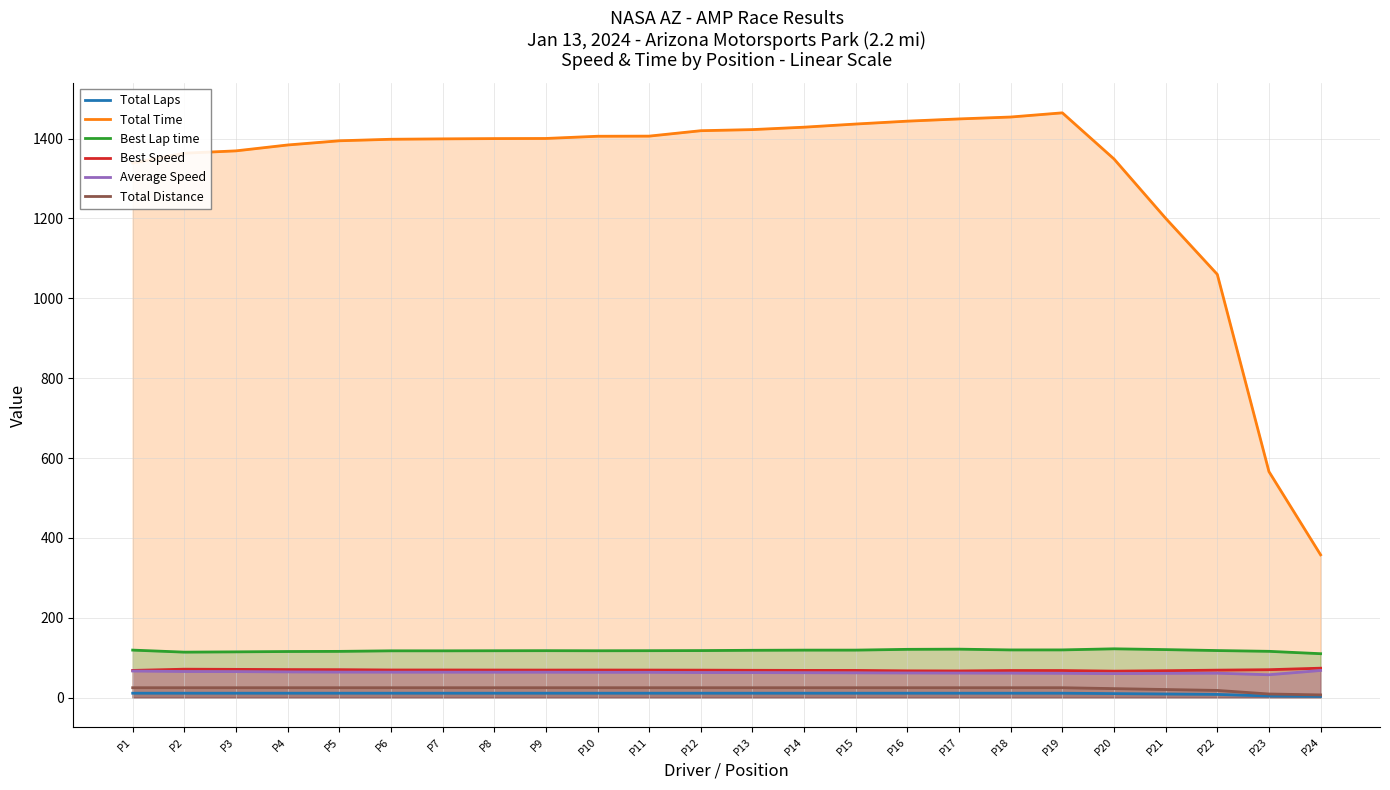

What is the sum of the Total Time values at P22 and P1?

2398.7